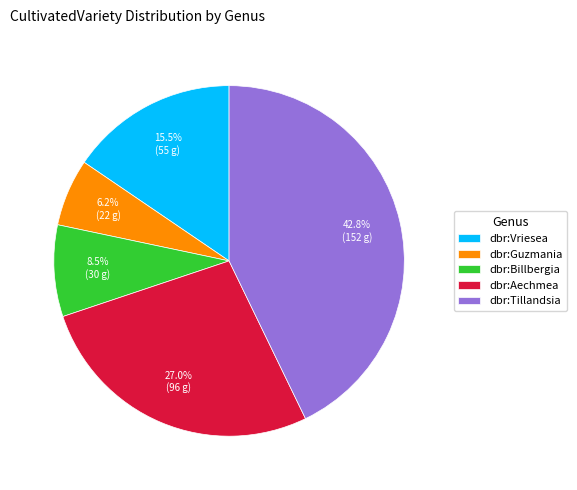

Between dbr:Guzmania and dbr:Aechmea, which is larger?

dbr:Aechmea